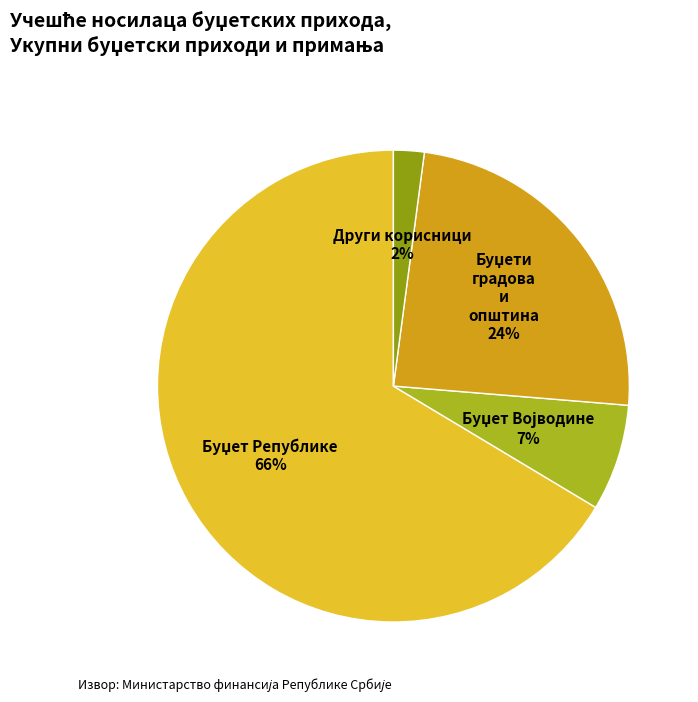

Is there any slice that represents more than half of the pie?

Yes